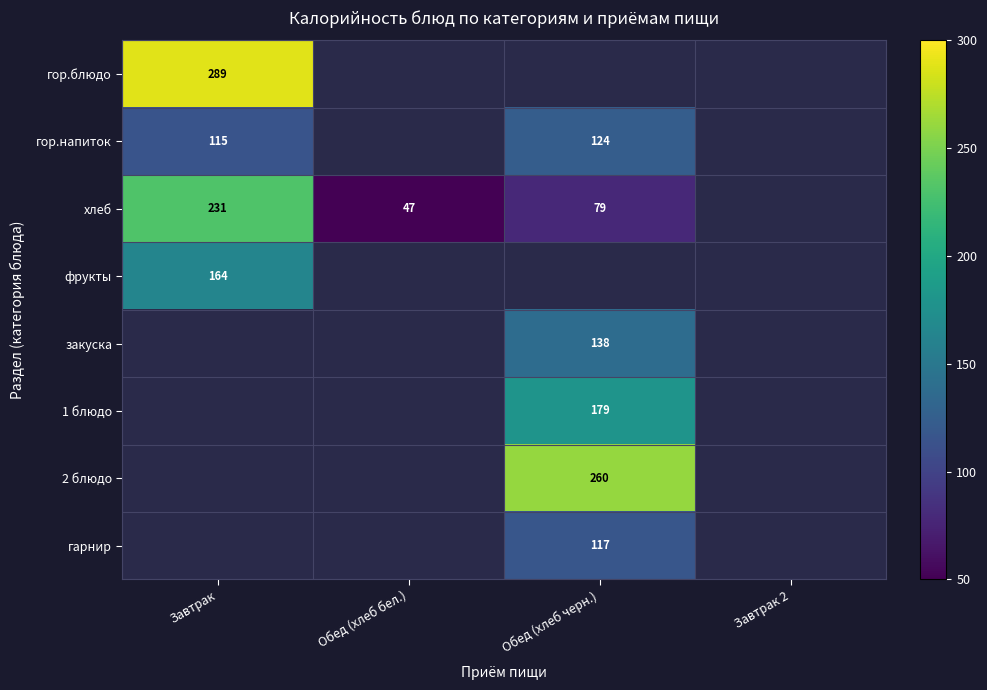

What is the difference between the хлеб values at Обед (хлеб черн.) and Обед (хлеб бел.)?

32